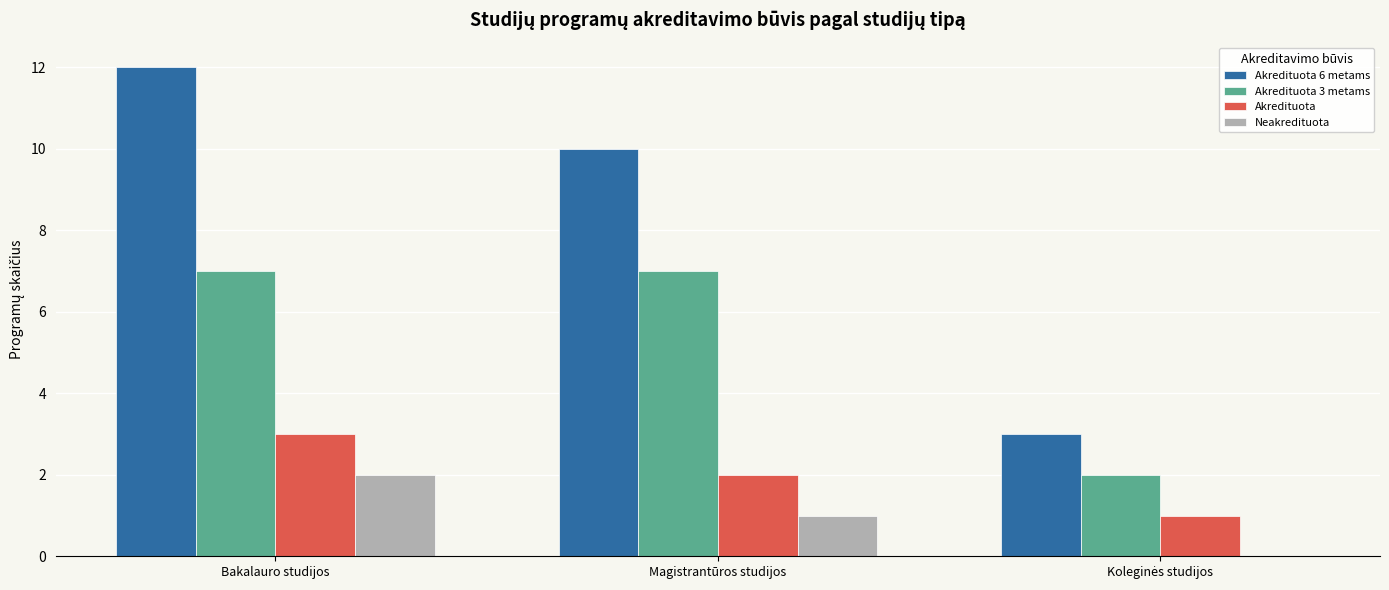

What is the sum of the Neakredituota values at Bakalauro studijos and Magistrantūros studijos?

3